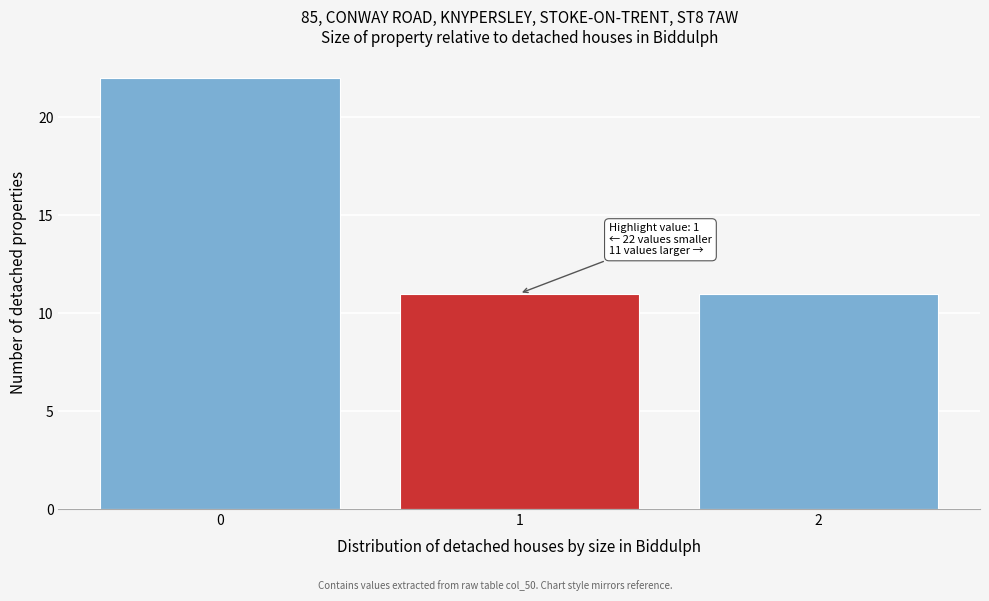

Reading right to left, what are all the values shown in this chart?

2=11	1=11	0=22